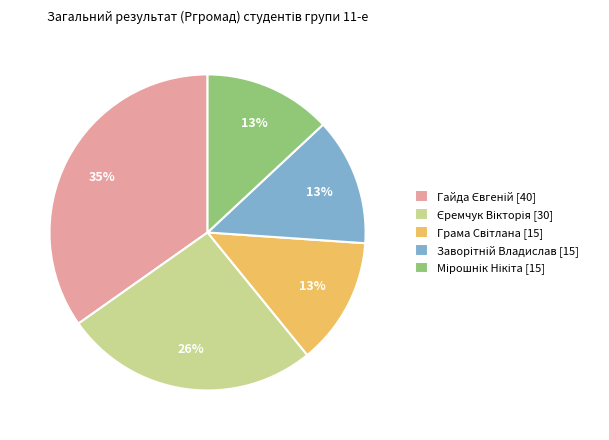

To the nearest percent, what is the average slice percentage?

20%